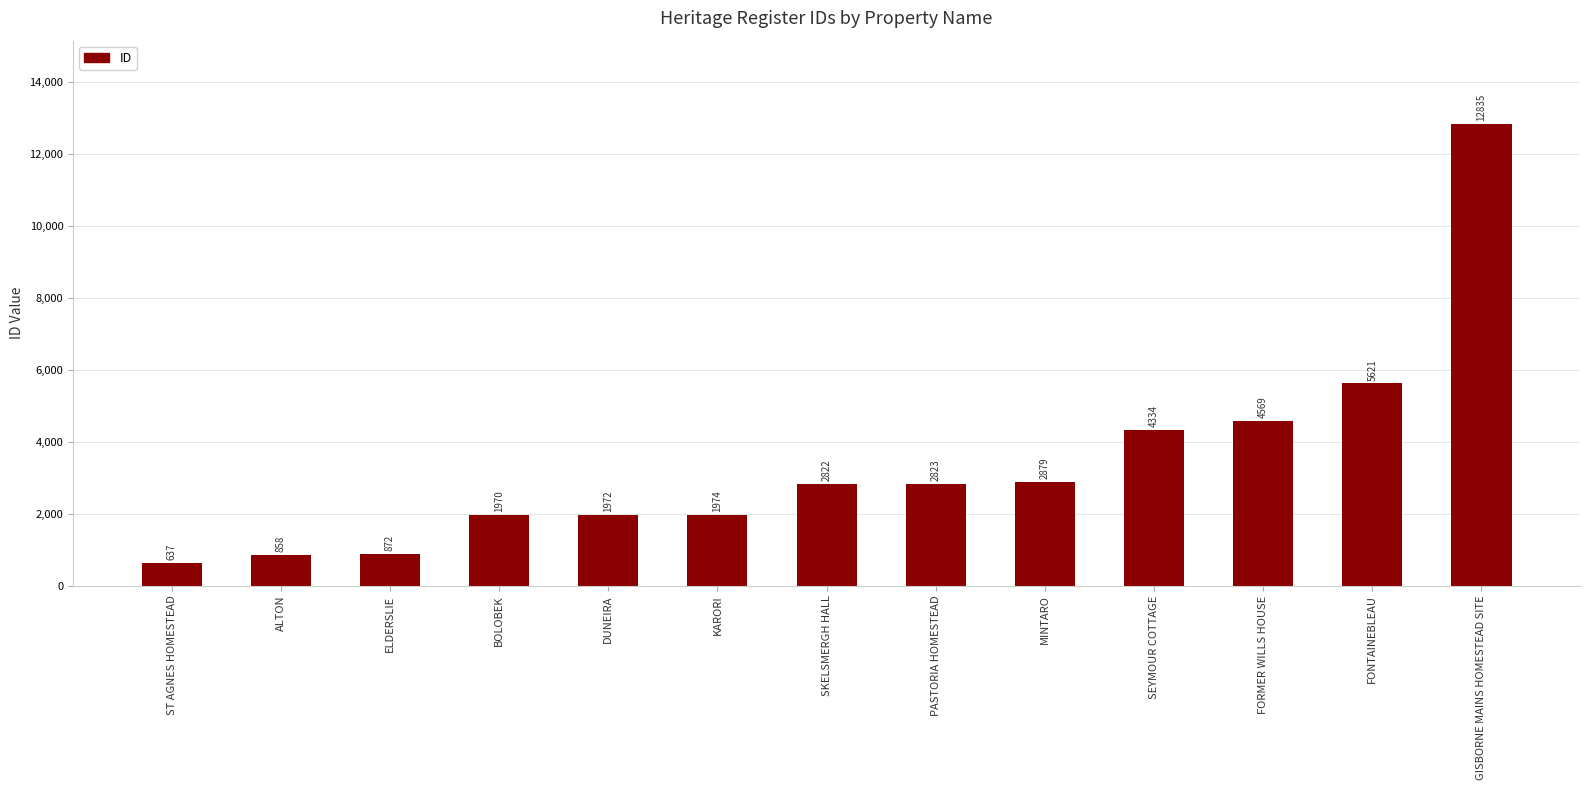

Reading left to right, list all the values displayed in this chart.

637	858	872	1970	1972	1974	2822	2823	2879	4334	4569	5621	12835